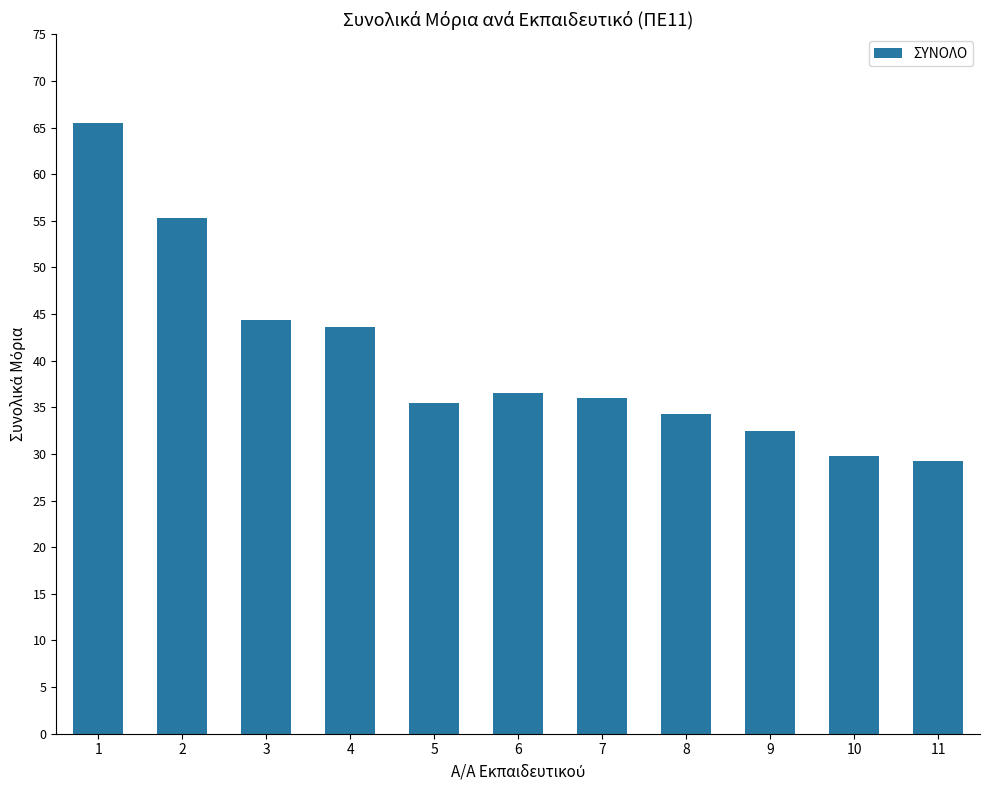

Which label corresponds to the largest value in the chart?

1